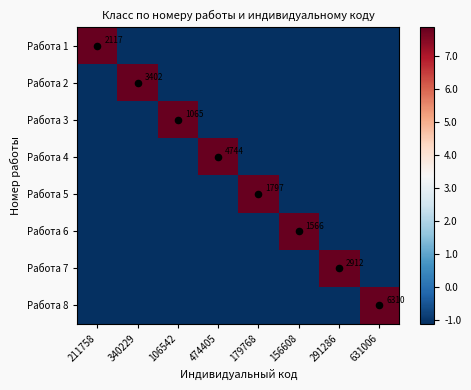

Is it true that Работа 4 equals -1.9 at 156608?

False